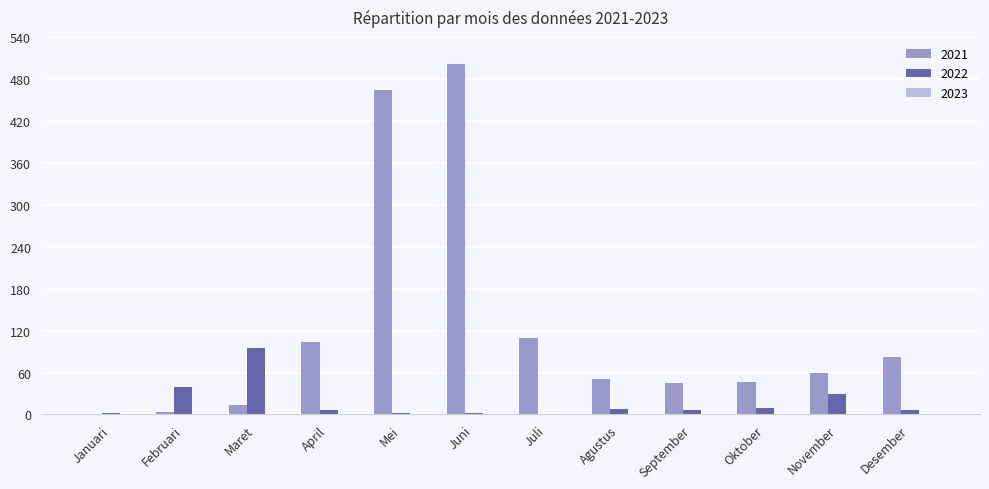

What is the total value across all series at Agustus?

59